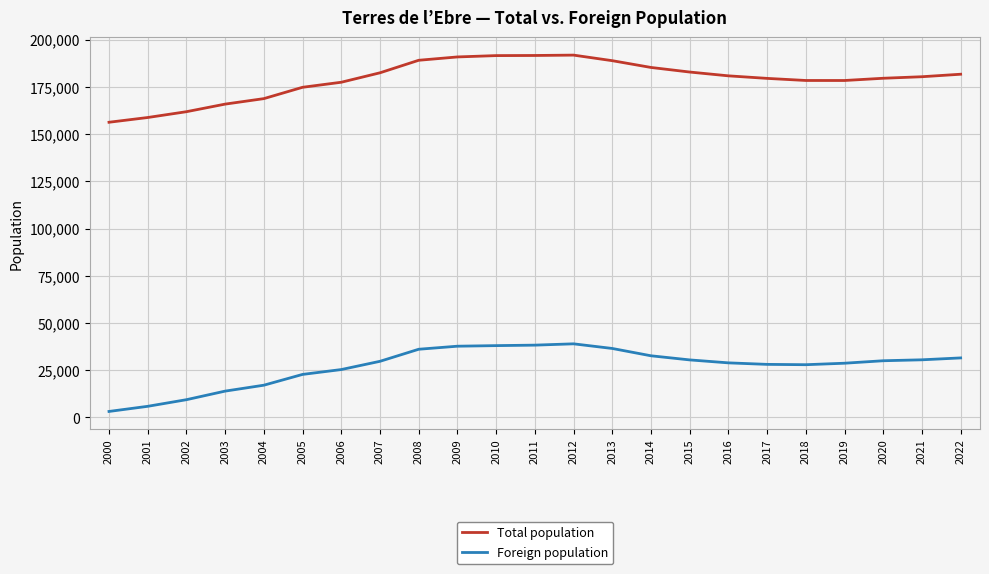

The value of Total population at 2017 is 179508. True or false?

True